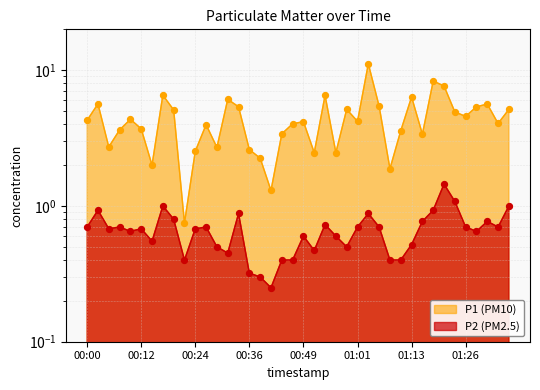

Which series has the largest total across all categories?

P1